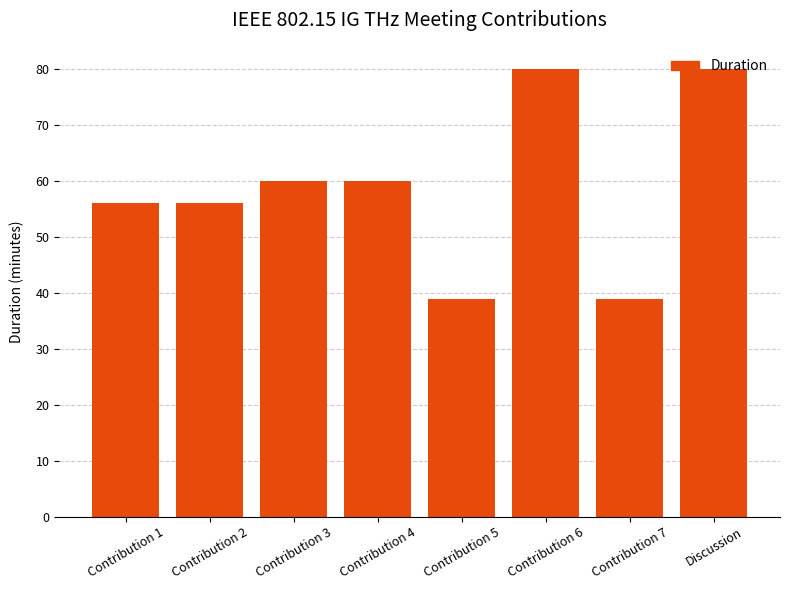

The chart shows a value of 56 at Contribution 1. True or false?

True